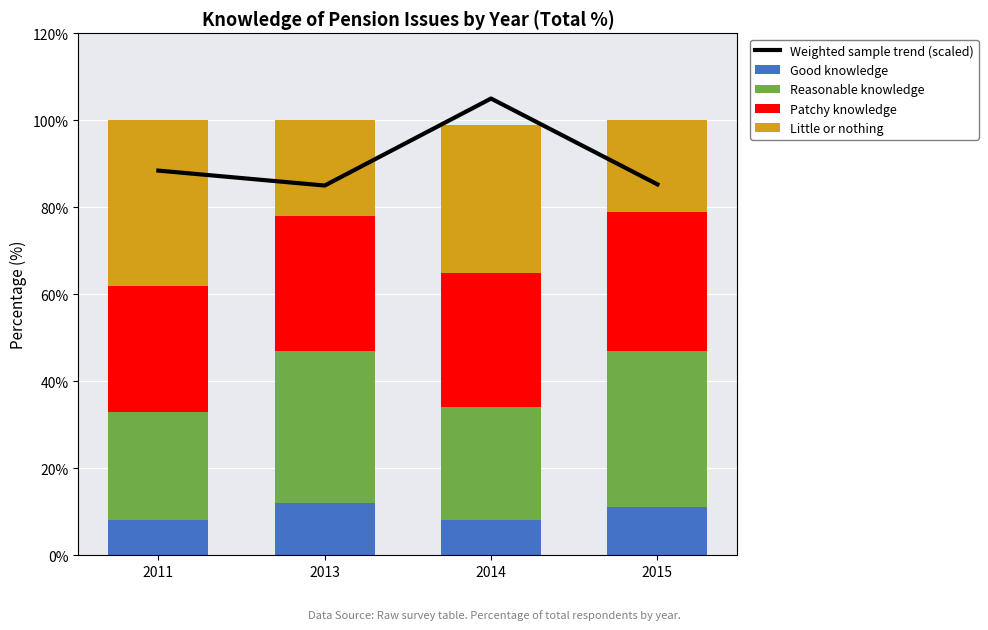

At which category is the sum across all series the highest?

2014